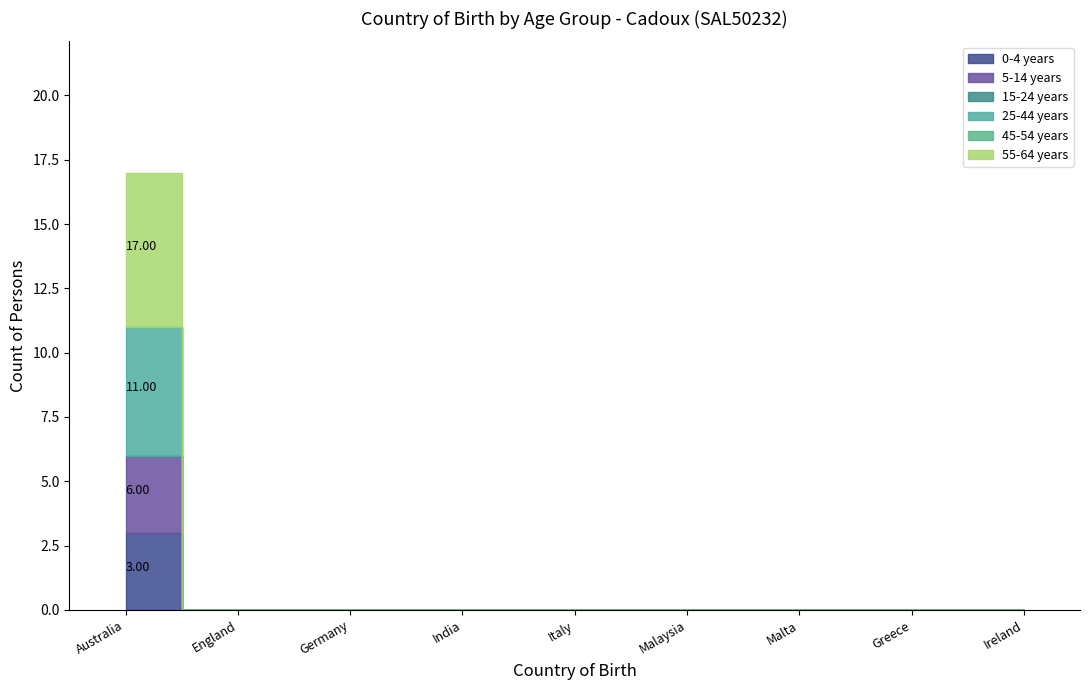

Rank the categories by 25-44 years value from lowest to highest.

England, Germany, India, Italy, Malaysia, Malta, Greece, Ireland, Australia